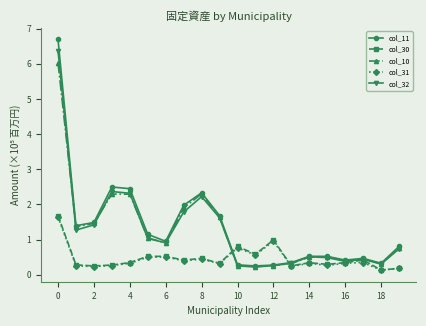

At how many categories does at least one series exceed 3?

1